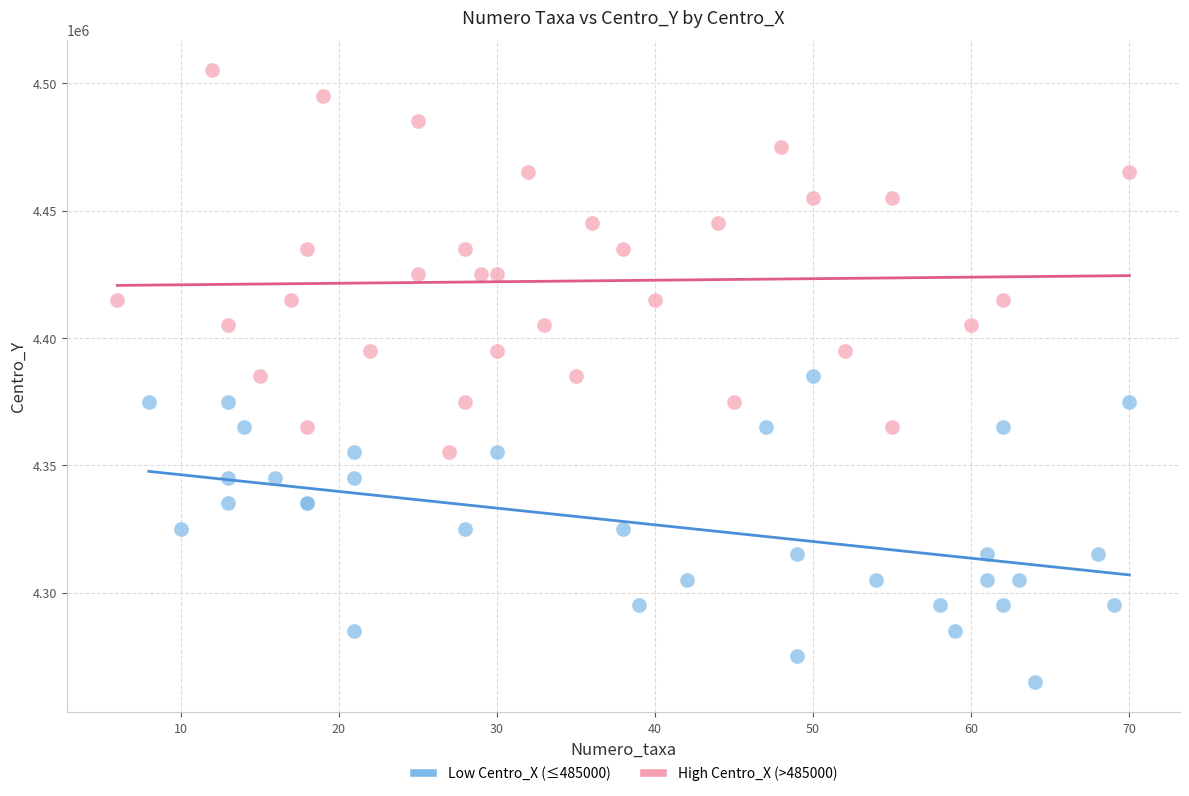

Which series reaches the minimum Y coordinate?

Low Centro_X (≤485000)